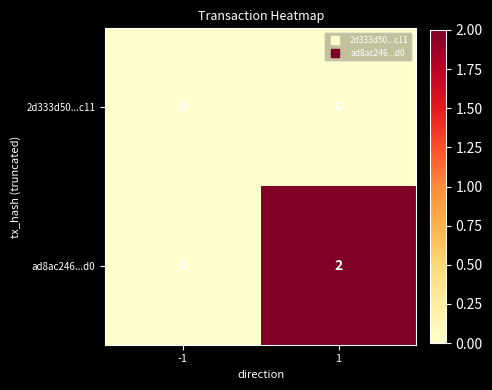

List the series in order of their peak value, lowest first.

2d333d50...c11, ad8ac246...d0